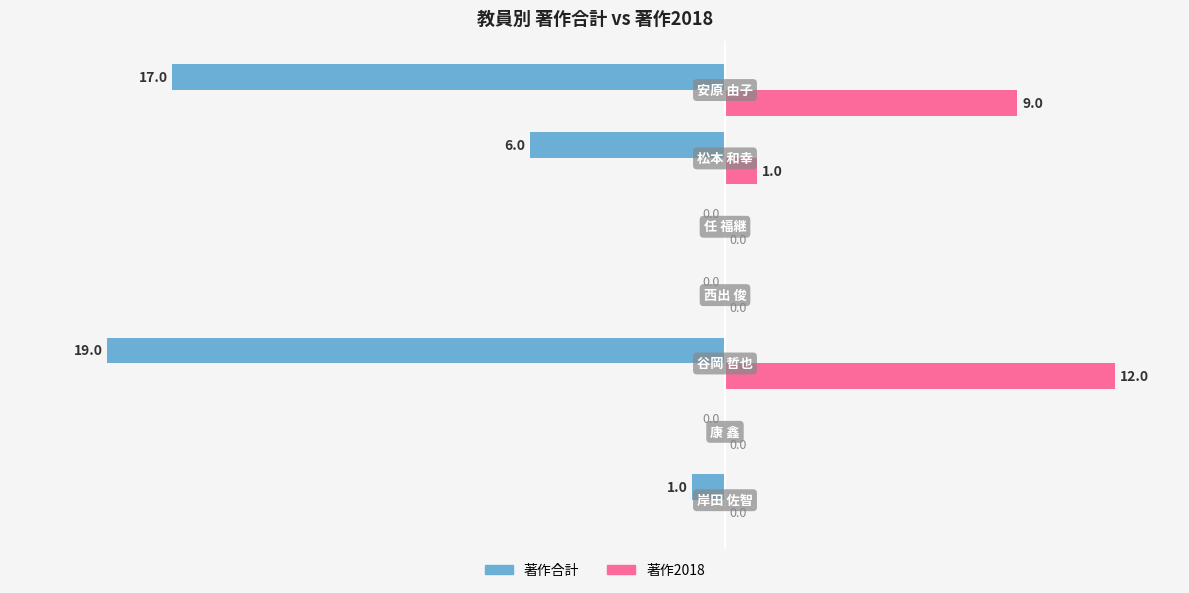

What is the sum of all 著作2018 values?

22